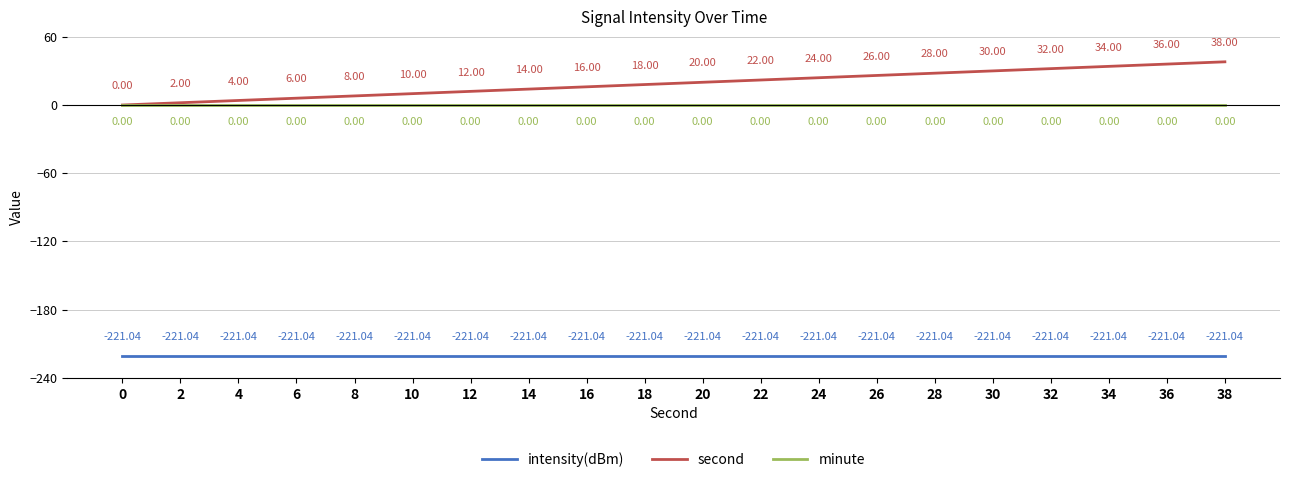

What is the difference between the second highest and minimum values in the second series?

36.0